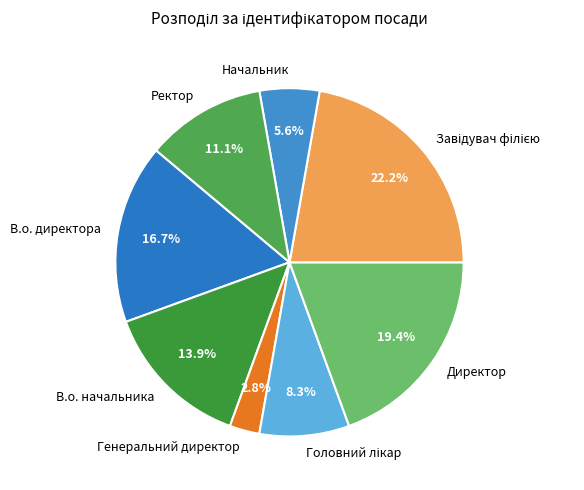

The Директор slice represents 8% of the pie. True or false?

False